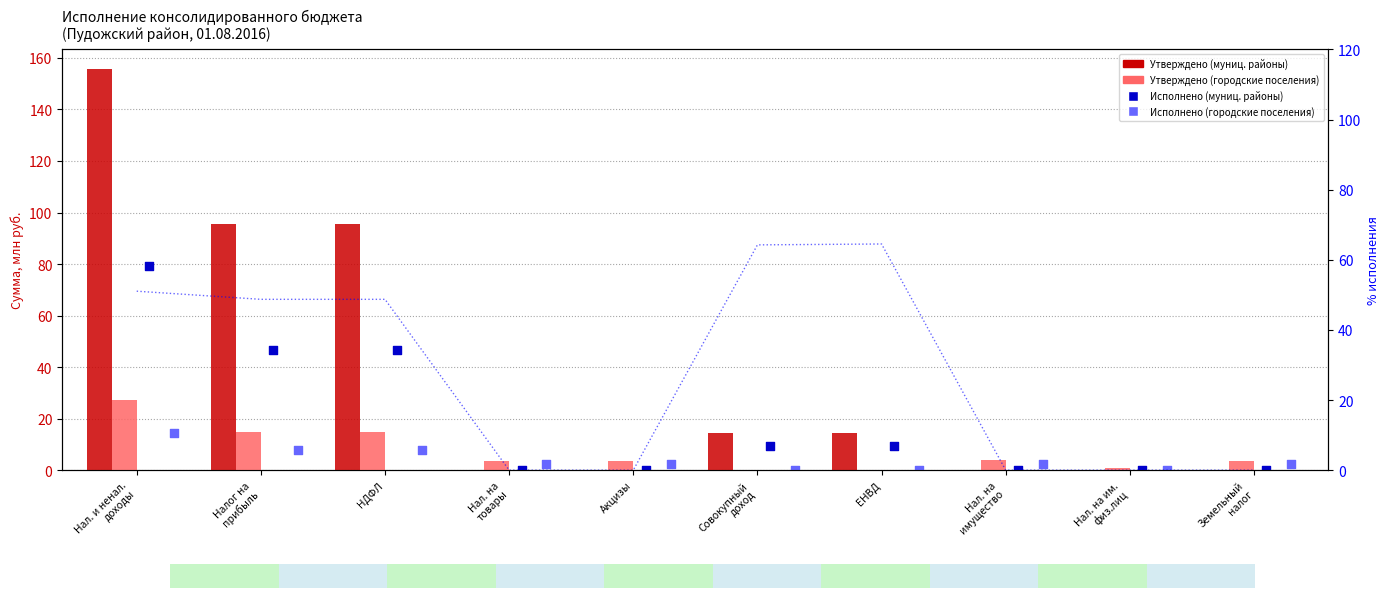

At how many categories does at least one series exceed 139?

1